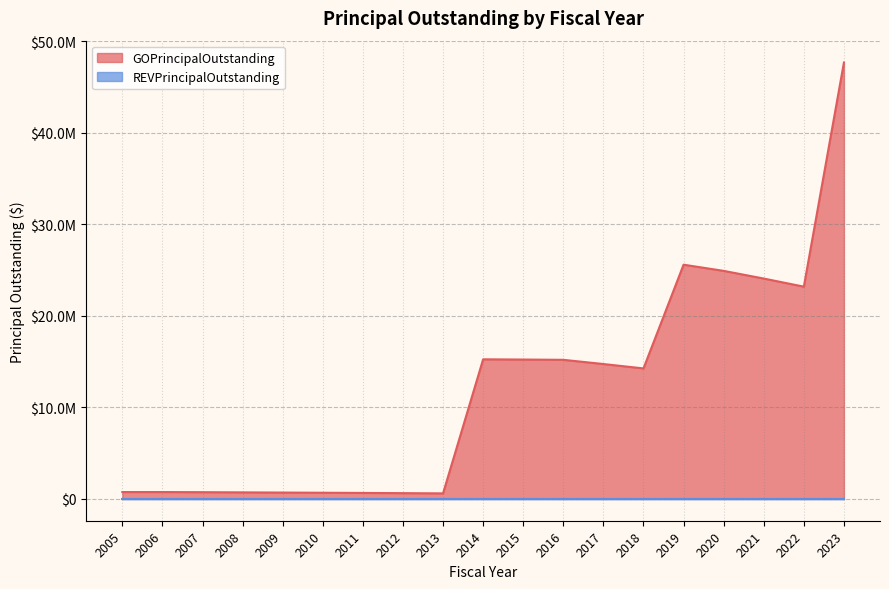

Does the chart display data point markers on the line(s)?

No